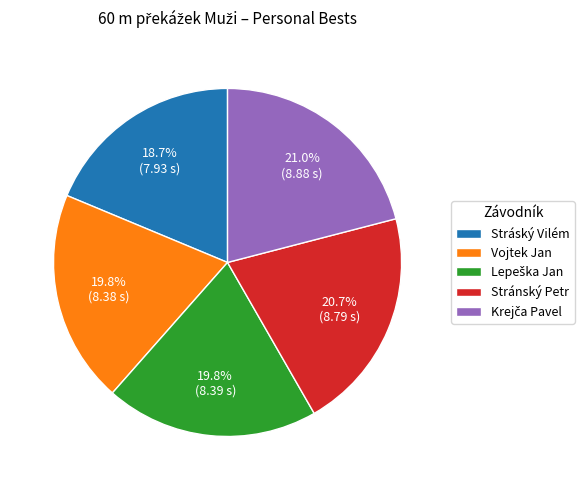

Count the number of slices in the pie.

5